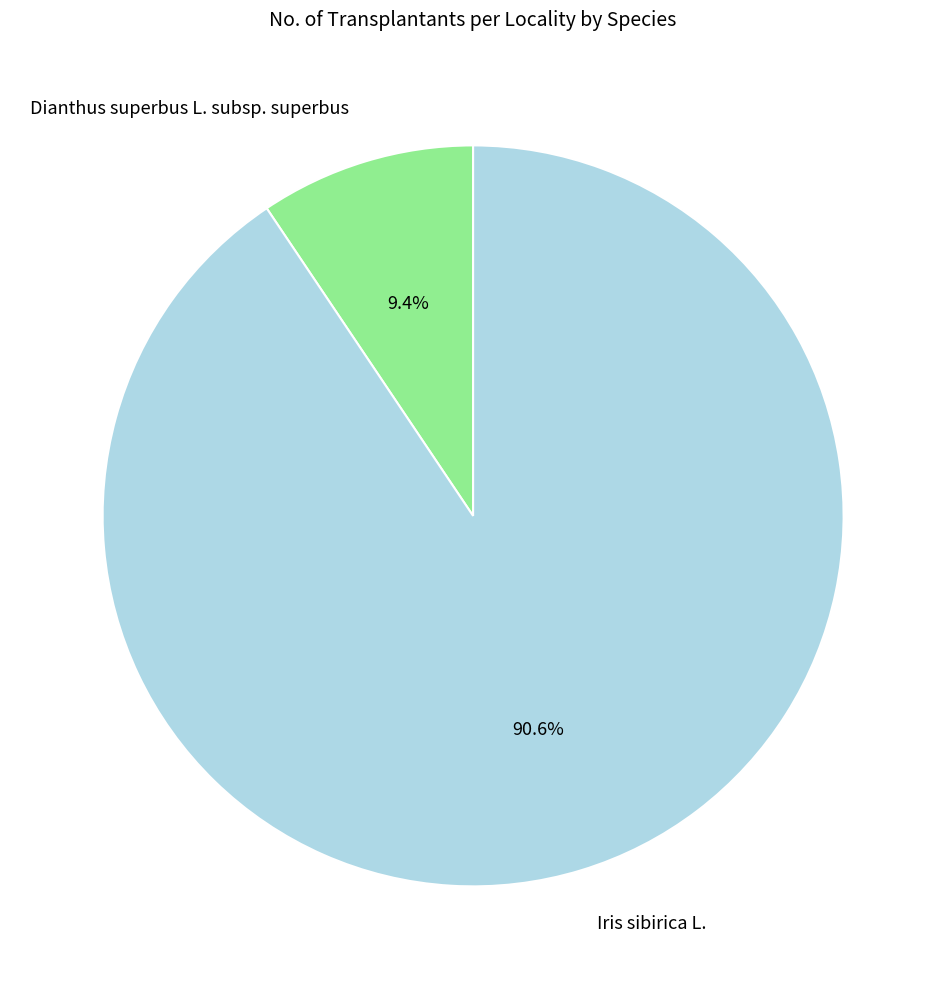

Does Iris sibirica L. represent more than half of the total?

Yes